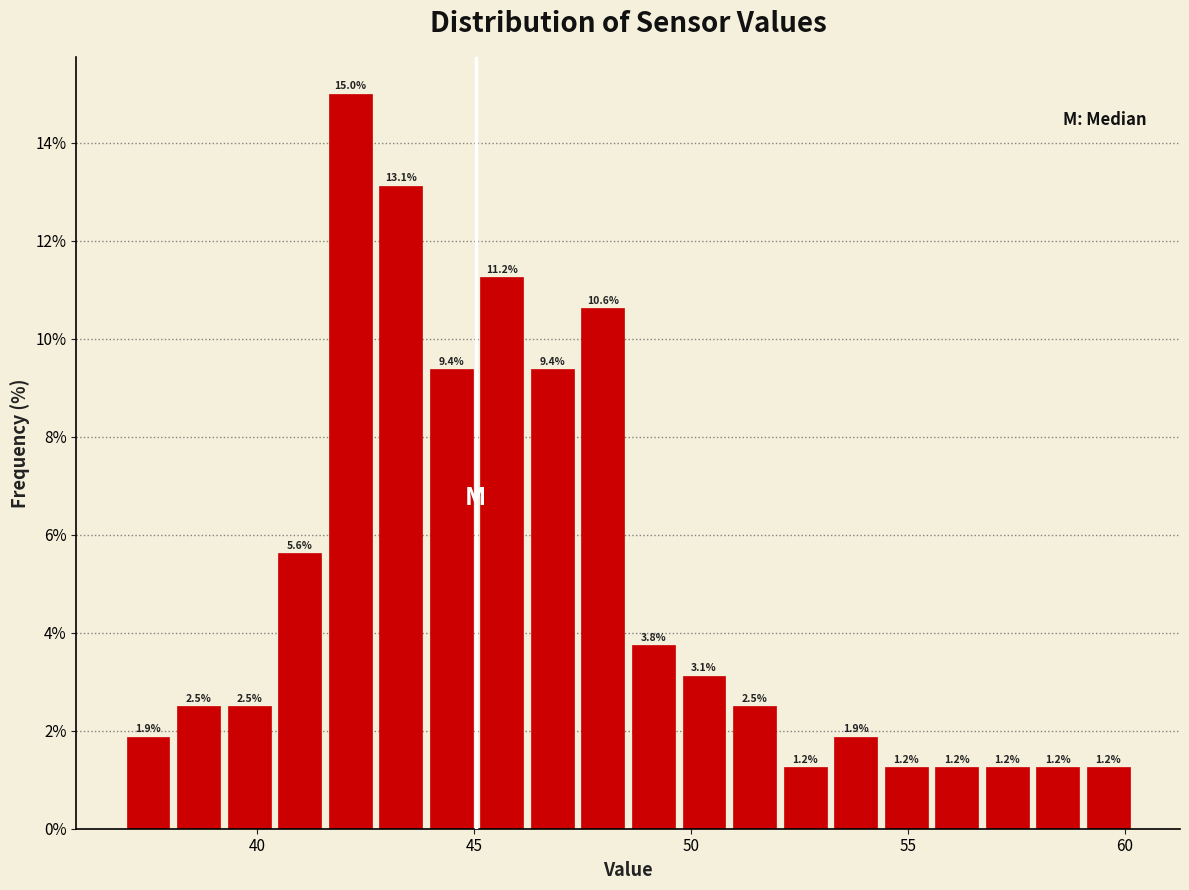

Around what value on the x-axis is the tallest bar? Give the approximate position of its centre, as read against the axis.

42.0